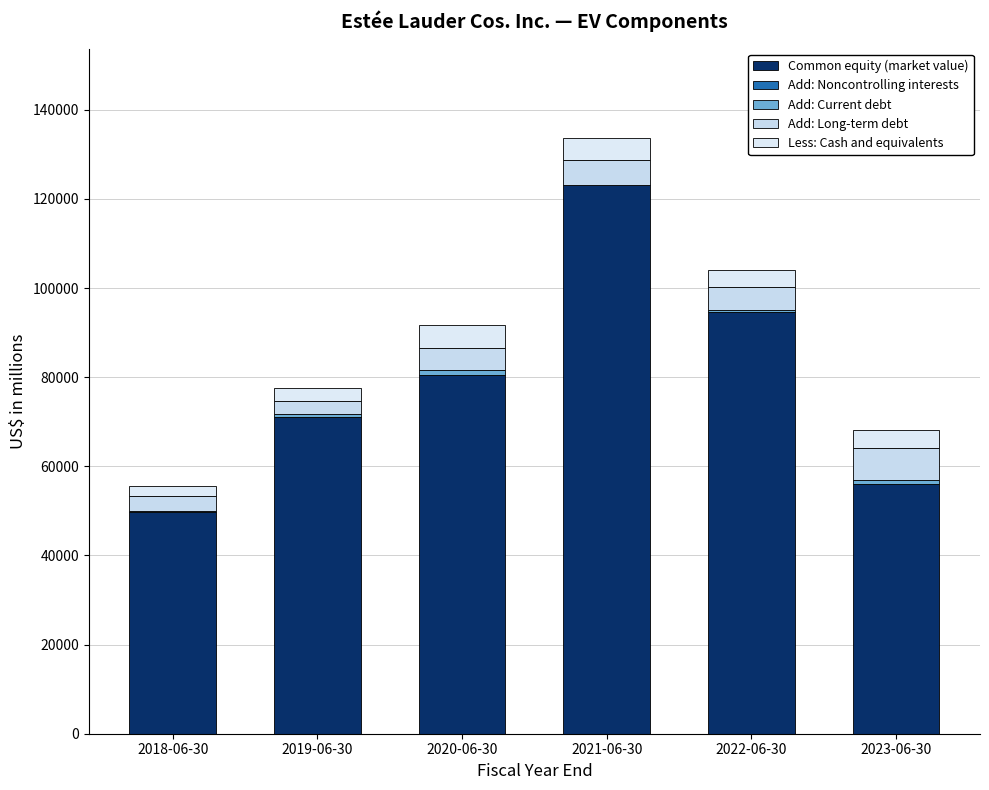

Count the number of data series in this chart.

5